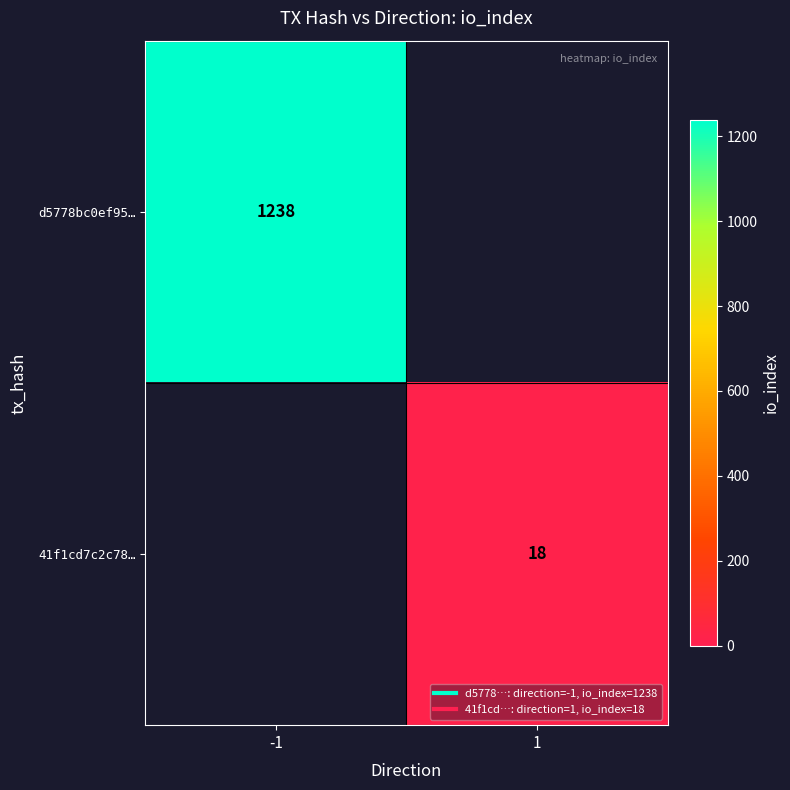

The value of 41f1cd7c2c78… at 1 is 25.4. True or false?

False